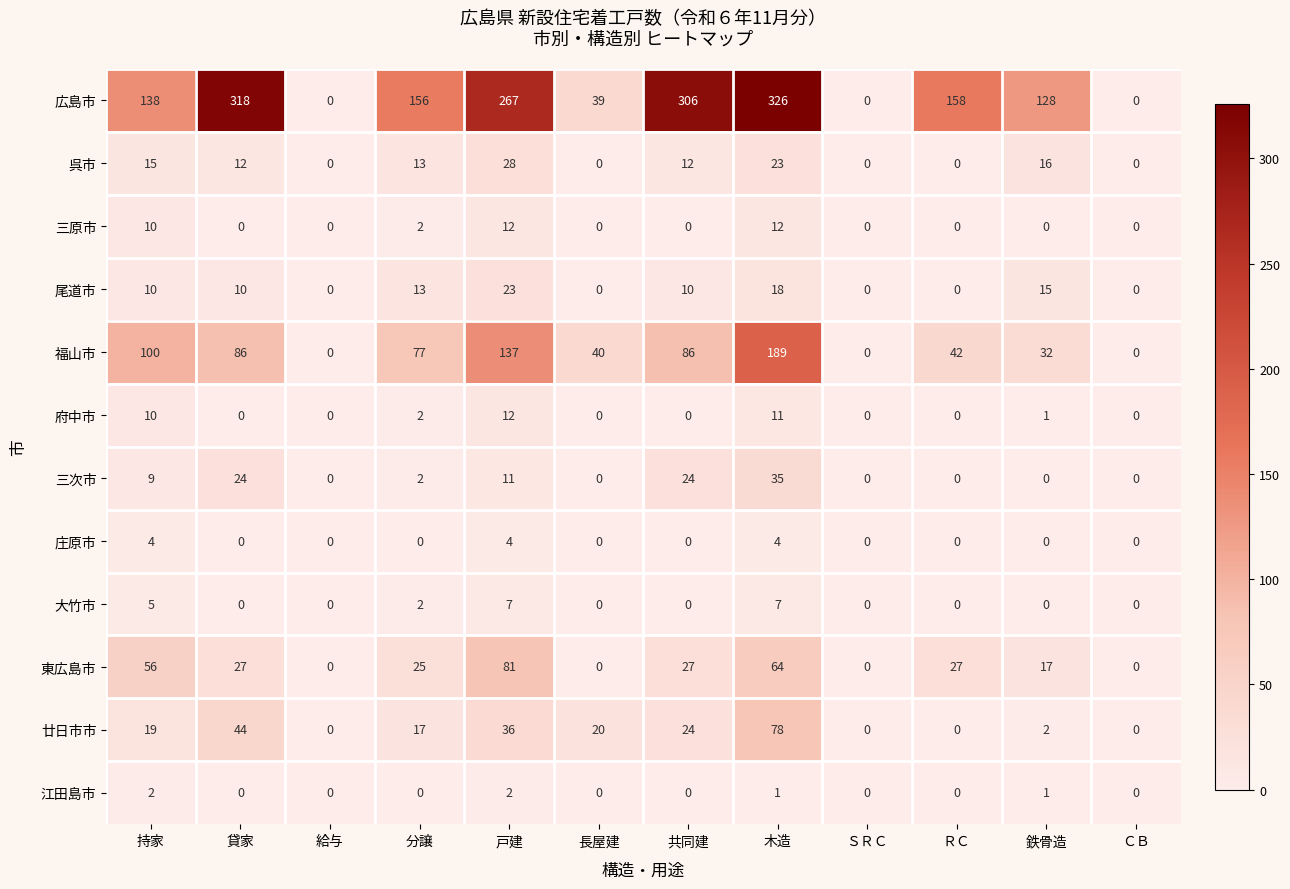

How many values in the 大竹市 series exceed 0?

4